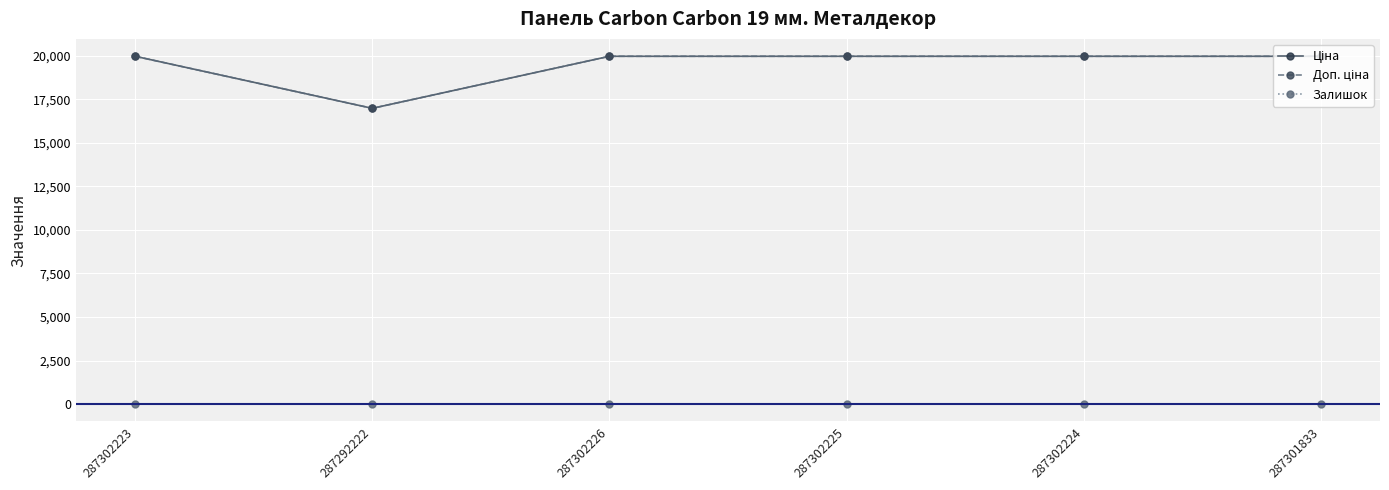

What is the total value across all series at 287292222?

33957.7